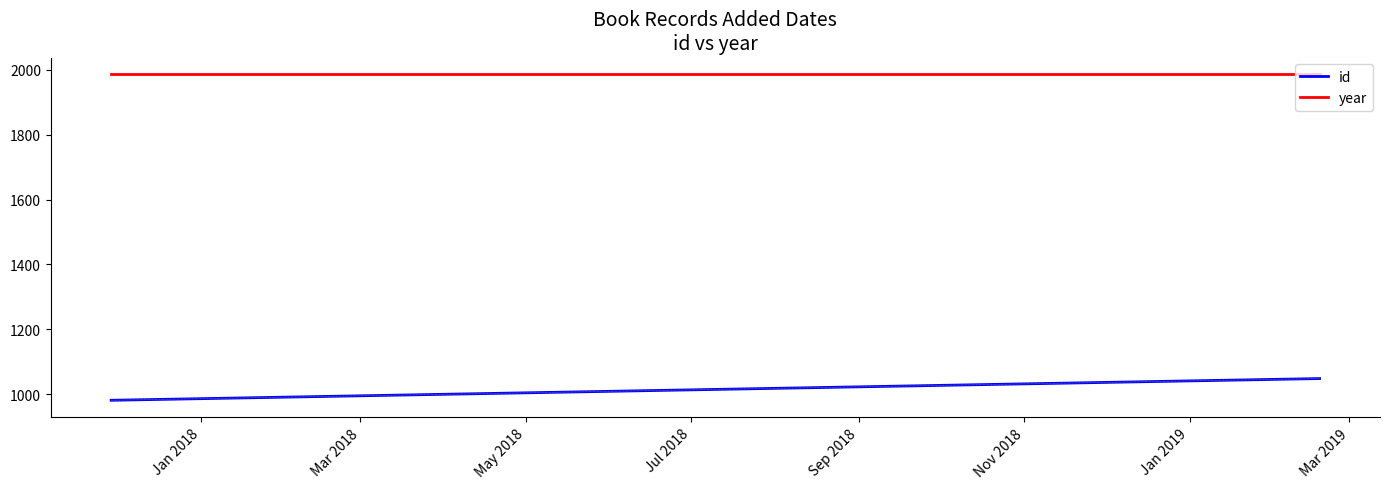

Rank the series by their average value, from lowest to highest.

id, year